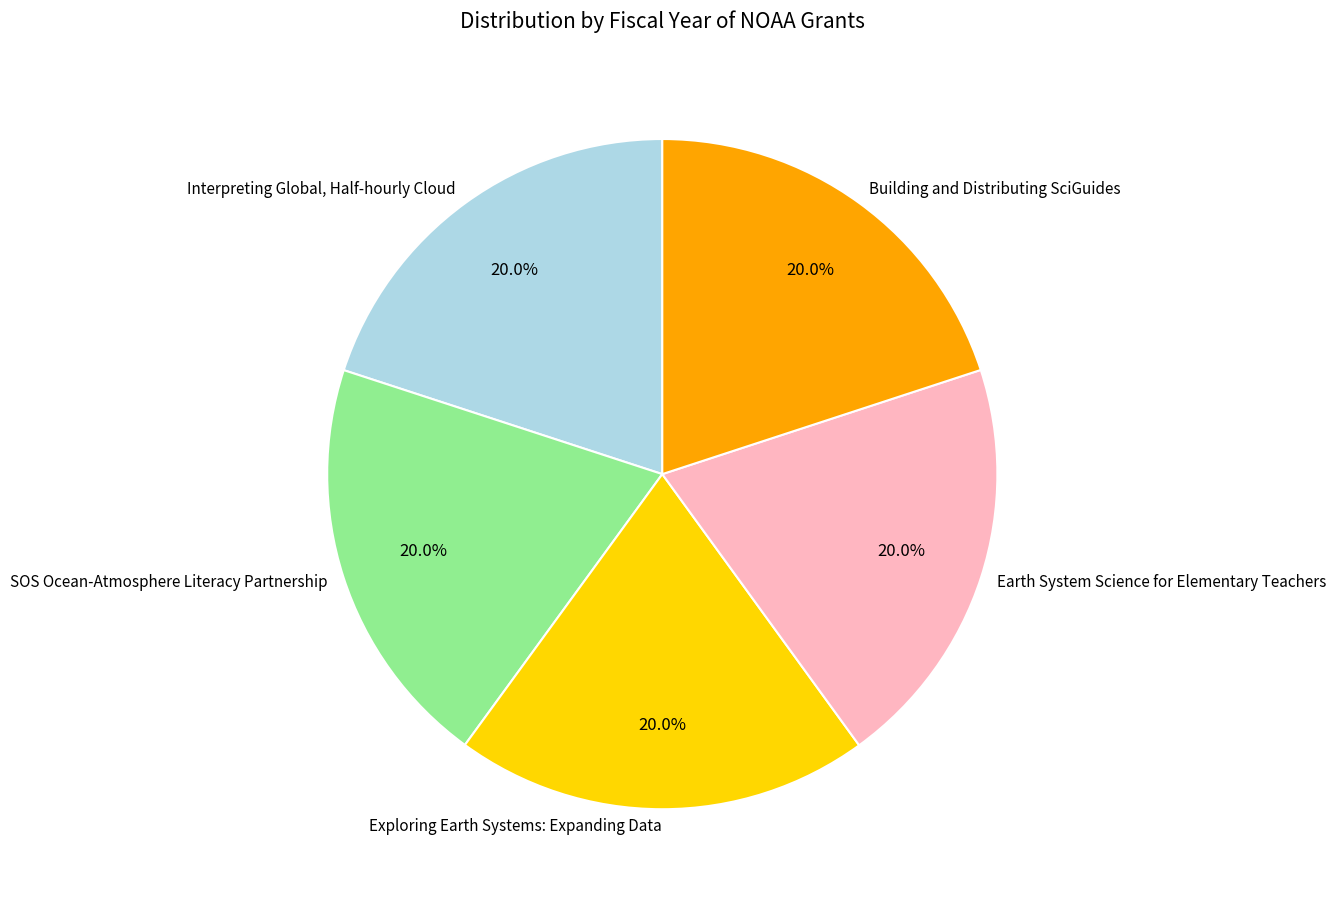

True or false: Interpreting Global, Half-hourly Cloud accounts for 20% of the total.

True